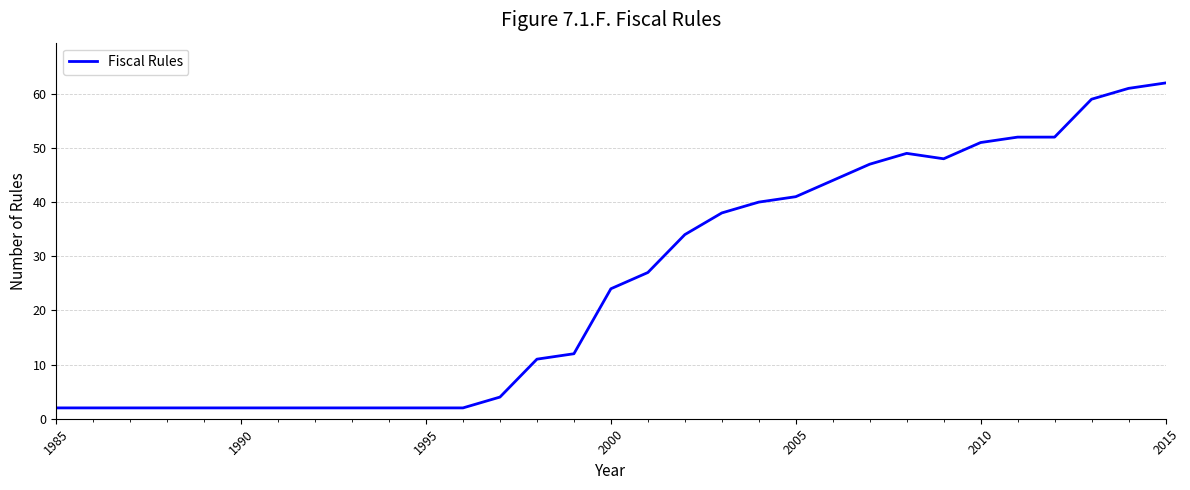

What is the greatest value displayed?

62